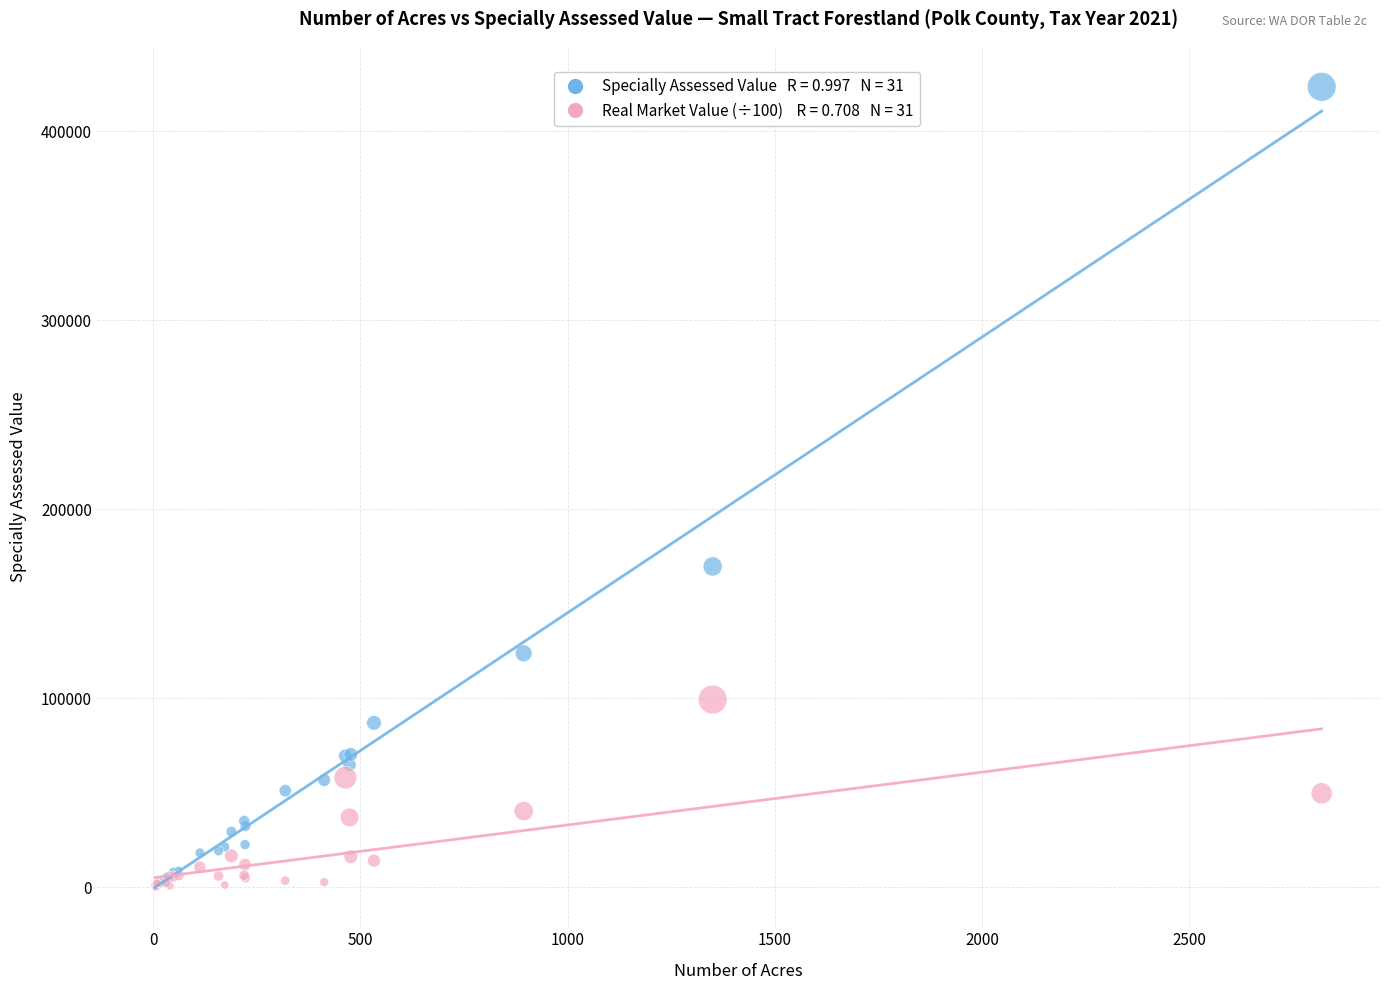

Across all series, what Y value is closest to 211760?

169694.0